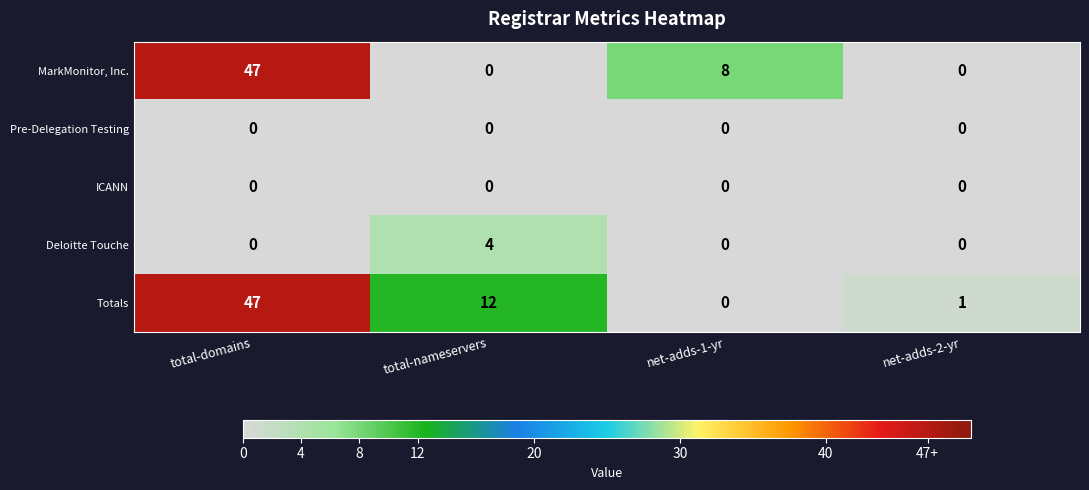

Reading right to left, transcribe all the data shown in this chart.

MarkMonitor, Inc.: net-adds-2-yr=0	net-adds-1-yr=8	total-nameservers=0	total-domains=47
Pre-Delegation Testing: net-adds-2-yr=0	net-adds-1-yr=0	total-nameservers=0	total-domains=0
ICANN: net-adds-2-yr=0	net-adds-1-yr=0	total-nameservers=0	total-domains=0
Deloitte Touche: net-adds-2-yr=0	net-adds-1-yr=0	total-nameservers=4	total-domains=0
Totals: net-adds-2-yr=1	net-adds-1-yr=0	total-nameservers=12	total-domains=47